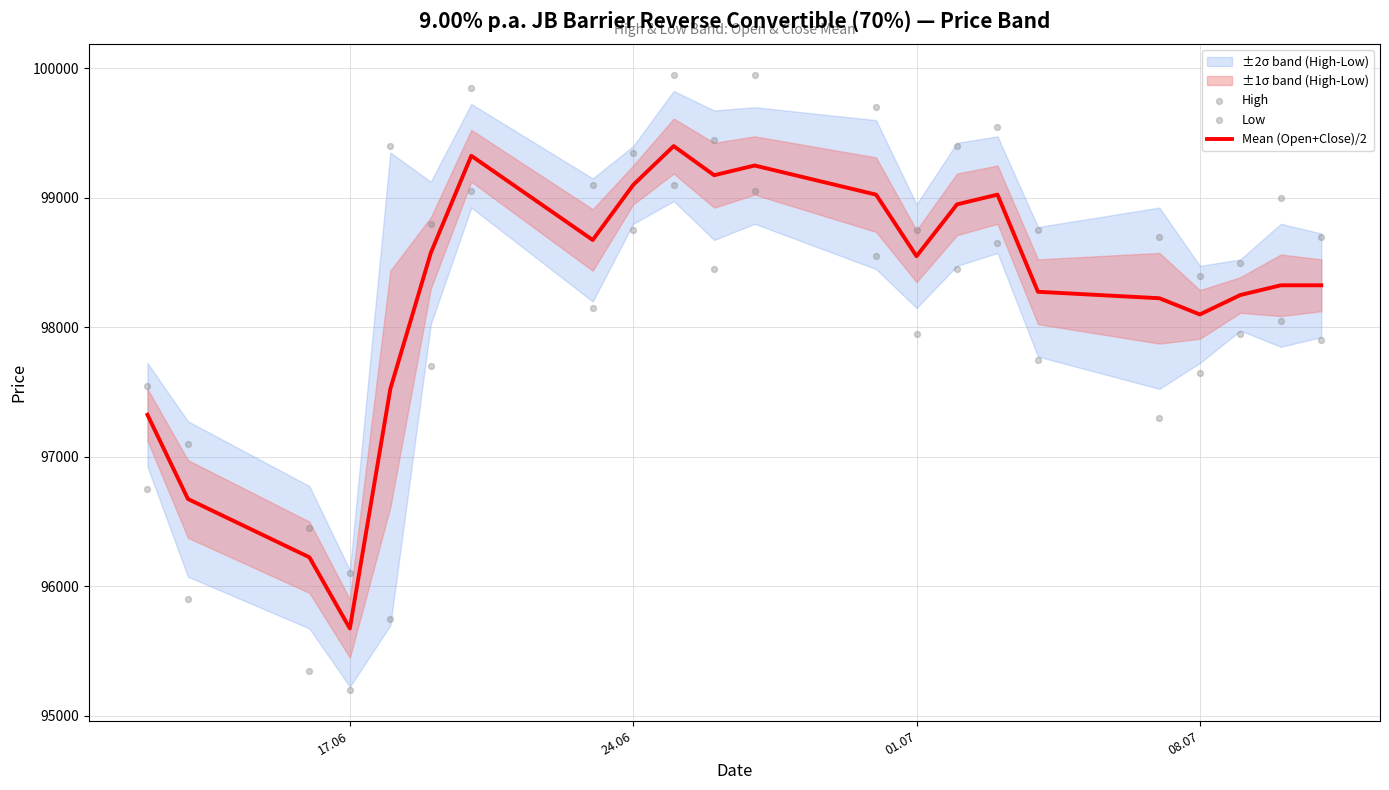

Which series reaches the minimum Y coordinate?

Low